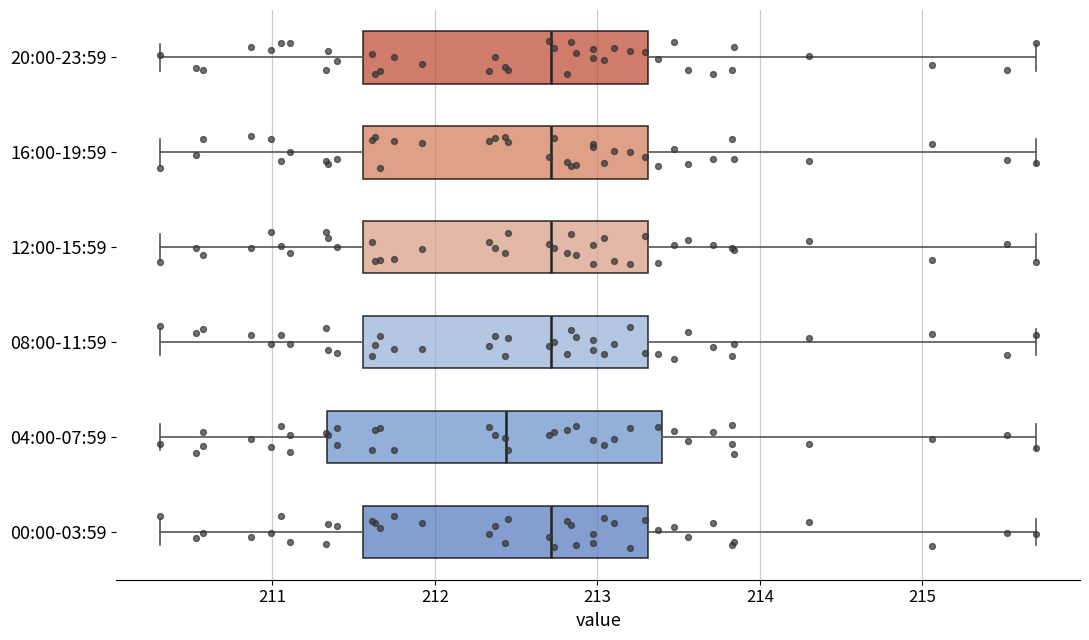

Which box is the widest, from its left edge to its right edge?

04:00-07:59